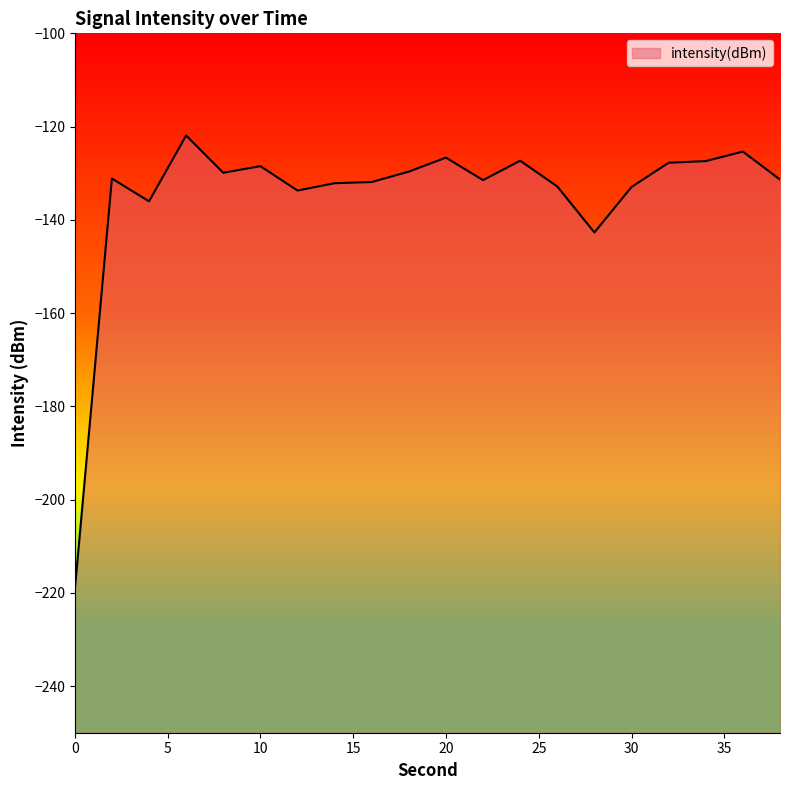

Where is the first local maximum?

2